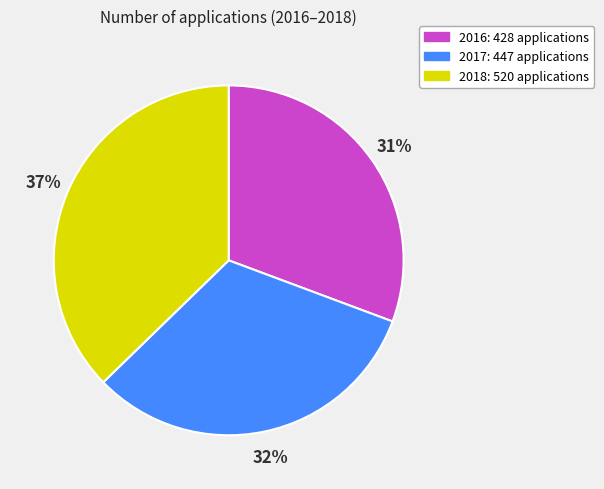

What is the ratio of the value at 2016 to the value at 2018?

0.8